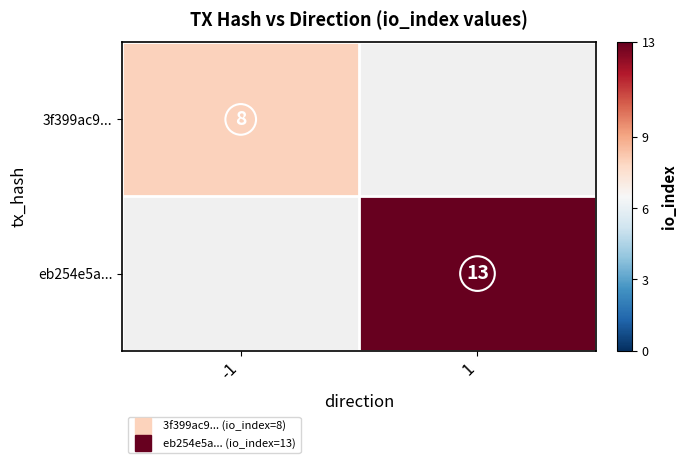

Rank the categories by 3f399ac9... value from lowest to highest.

-1, 1